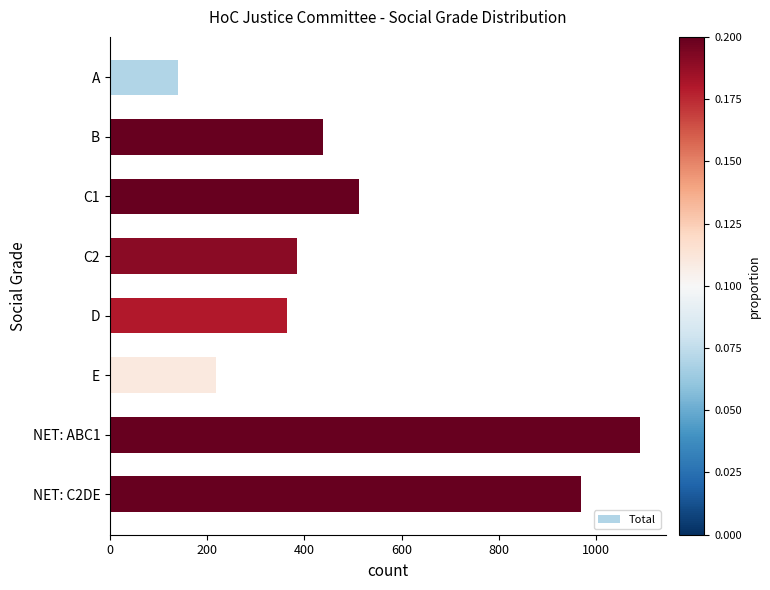

What is the value of the 7th bar from the top?

1089